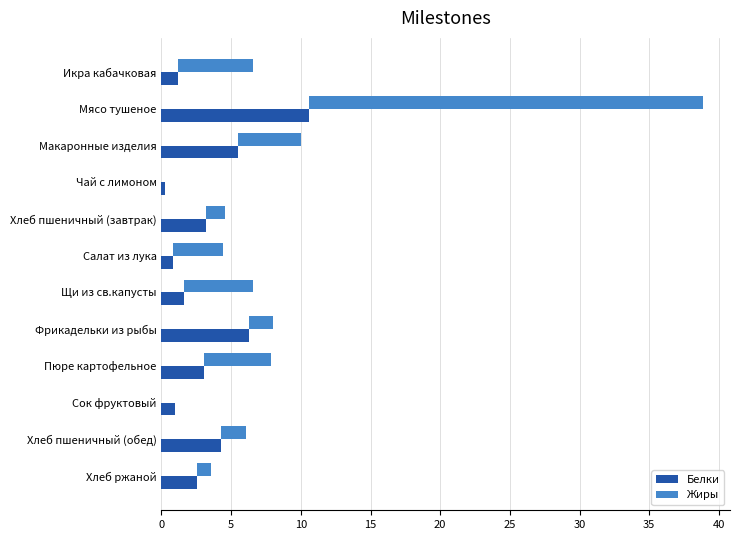

What is the average value of the Белки series?

3.4